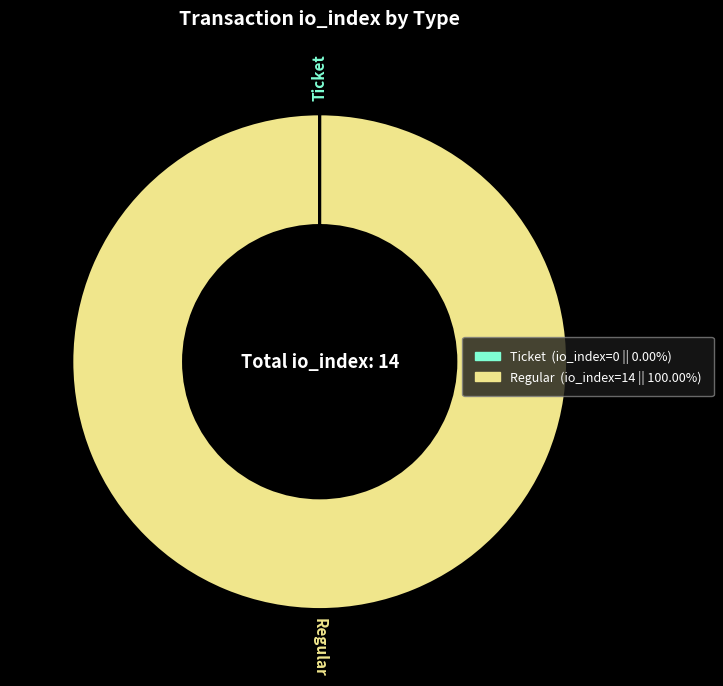

Does any single category account for the majority?

Yes